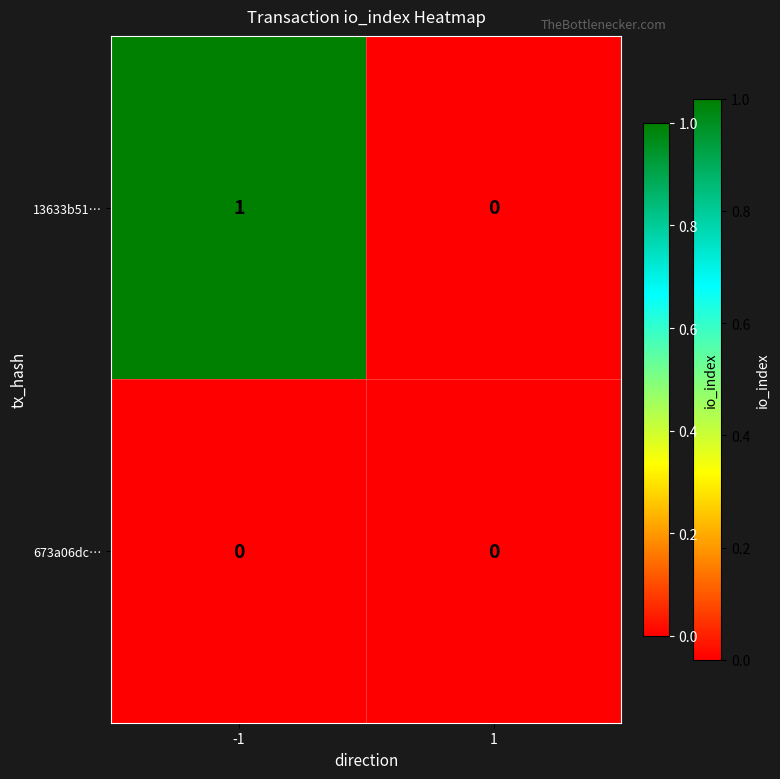

Reading right to left, list all the values displayed in this chart.

13633b51…: 0	1
673a06dc…: 0	0